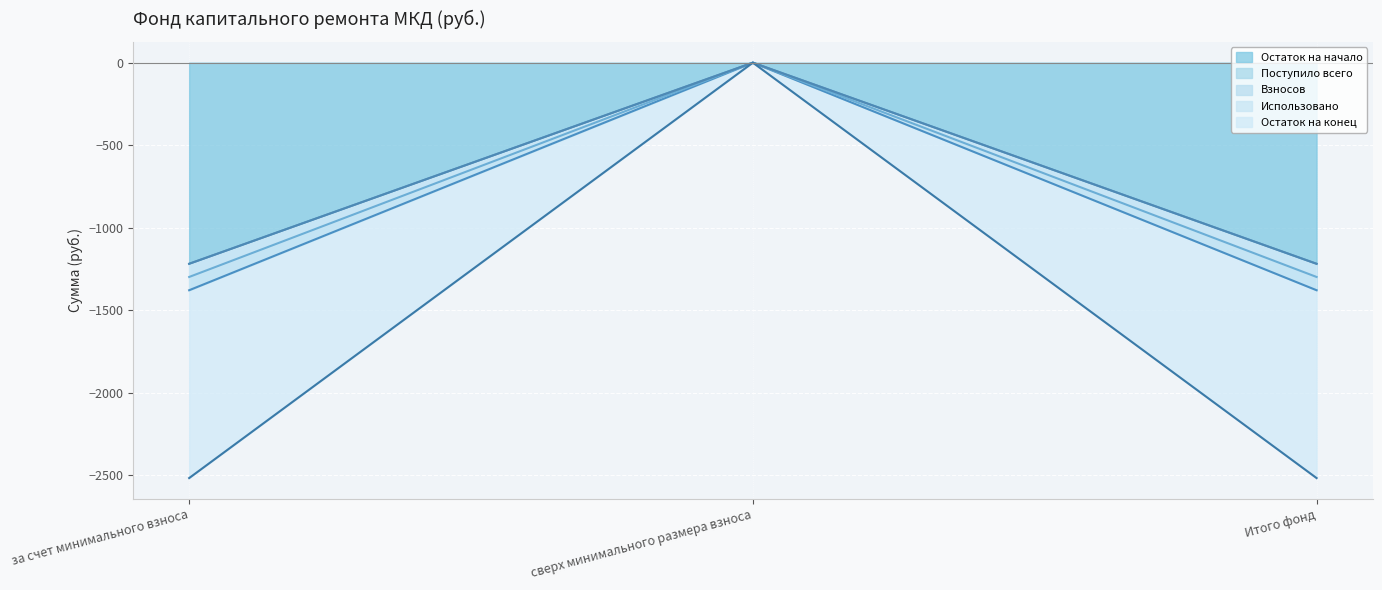

How many lines are shown in the chart?

4